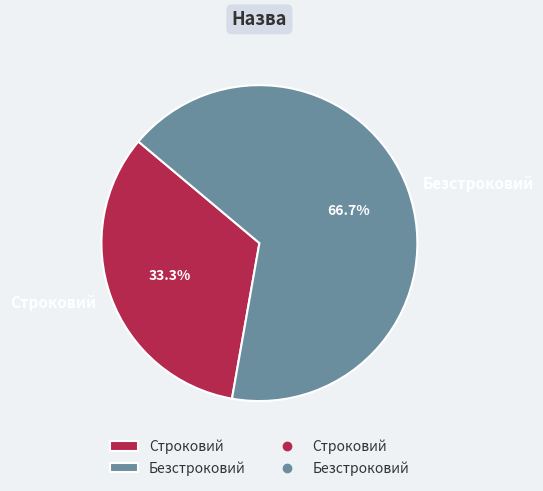

How many segments does this pie chart have?

2